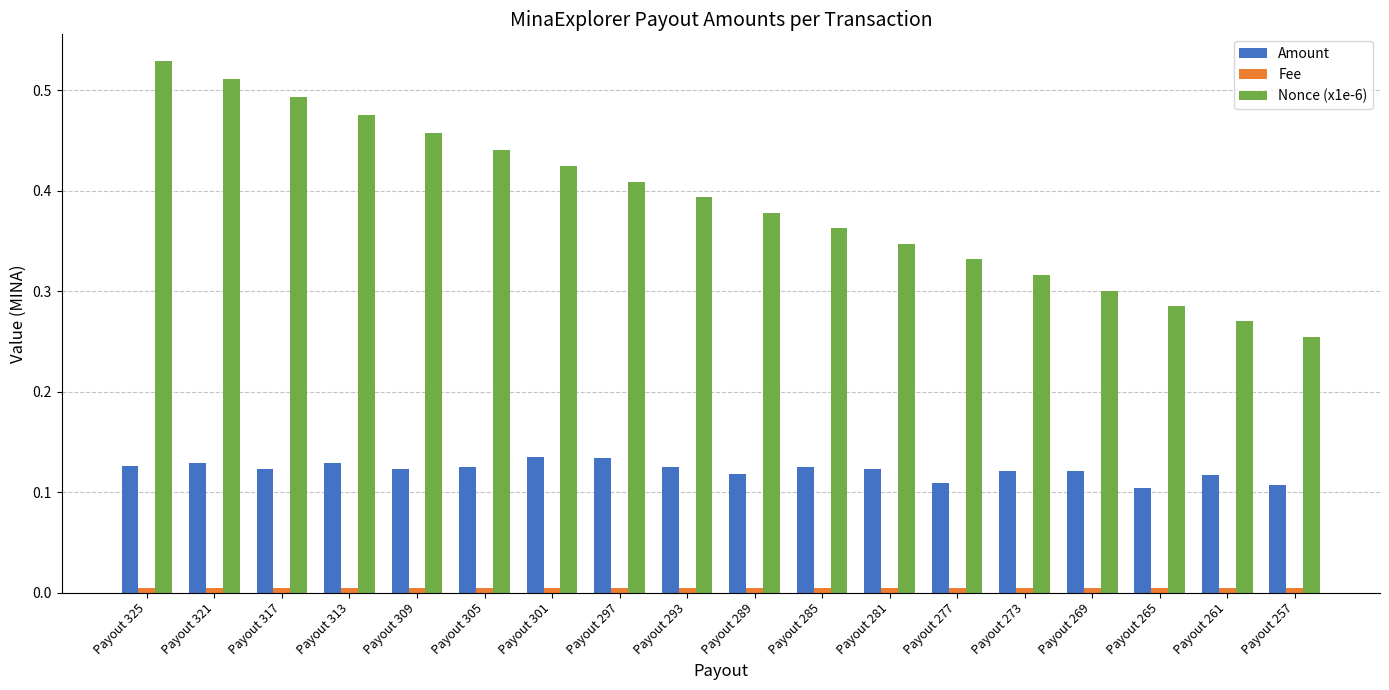

At which label does Nonce (x1e-6) reach its peak?

Payout 325